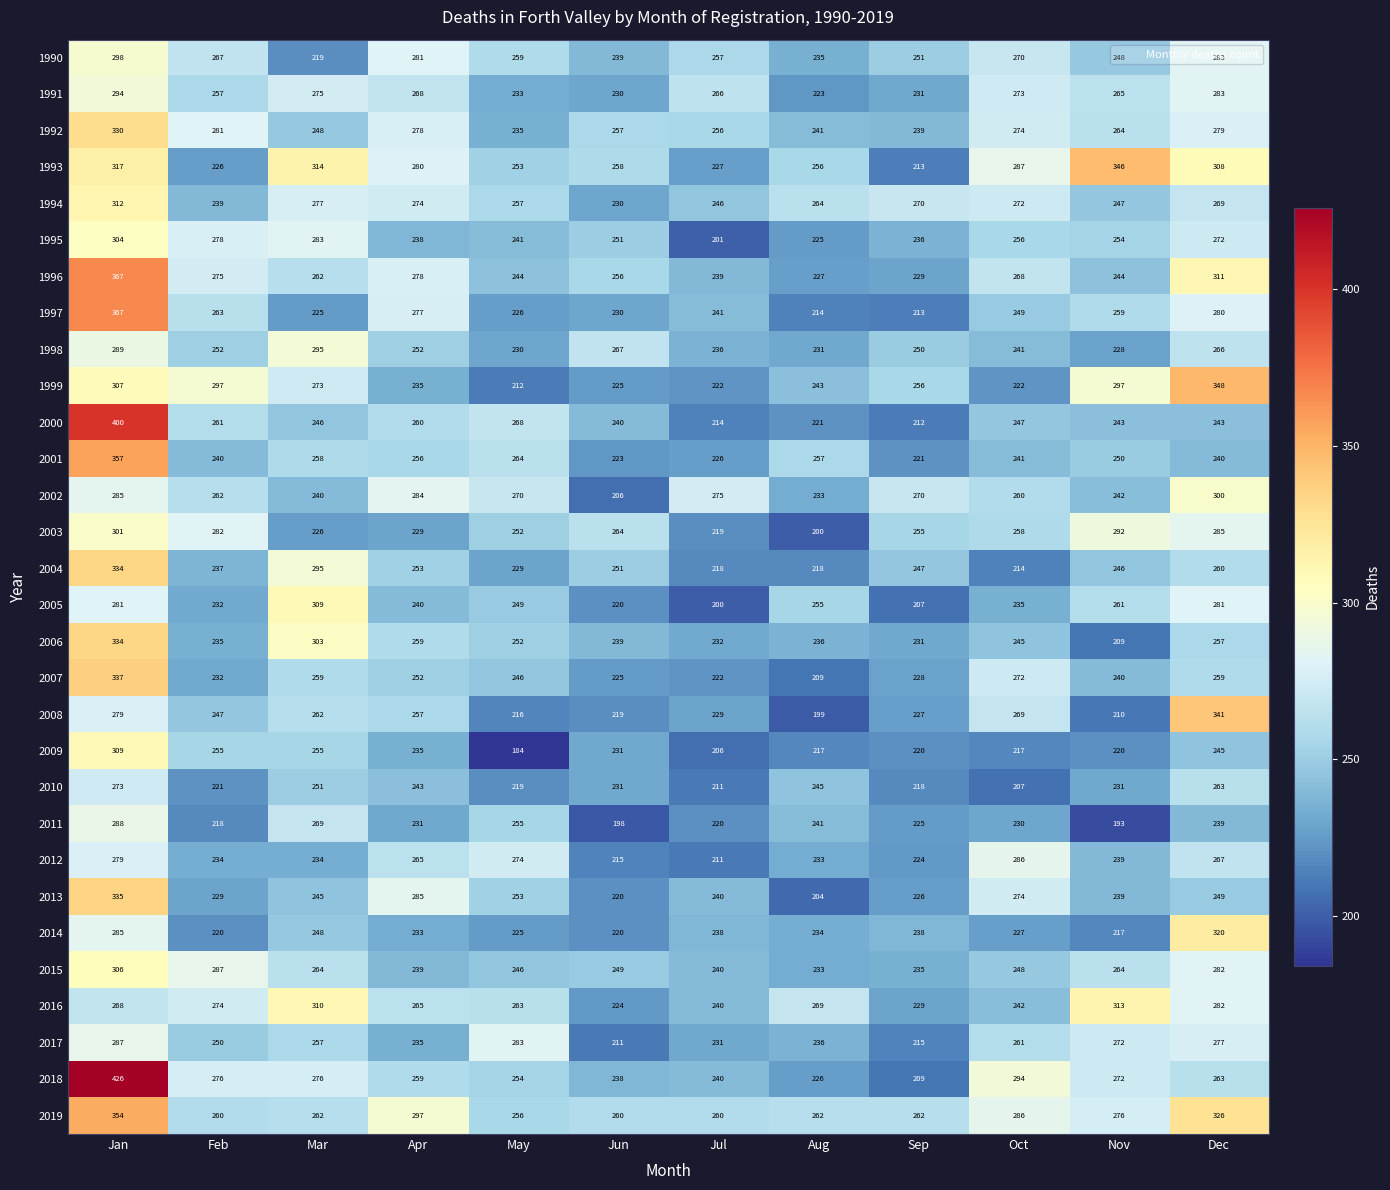

What is the difference between the 1994 values at Mar and Nov?

30